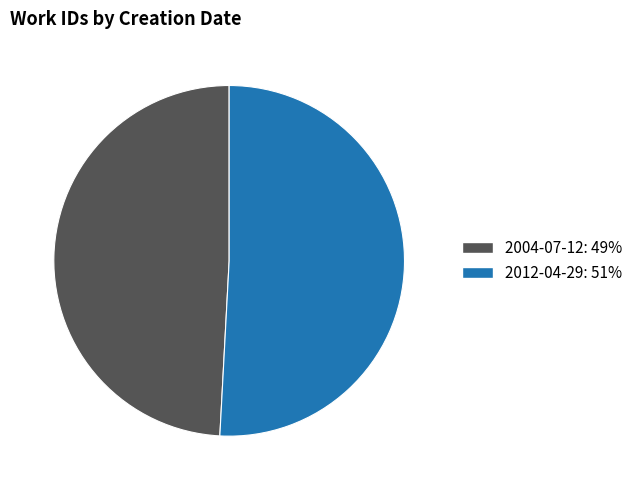

Rank the categories by value from lowest to highest.

2004-07-12, 2012-04-29